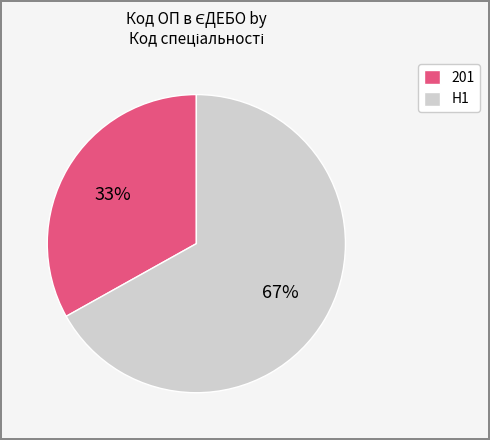

Does any single category account for the majority?

Yes